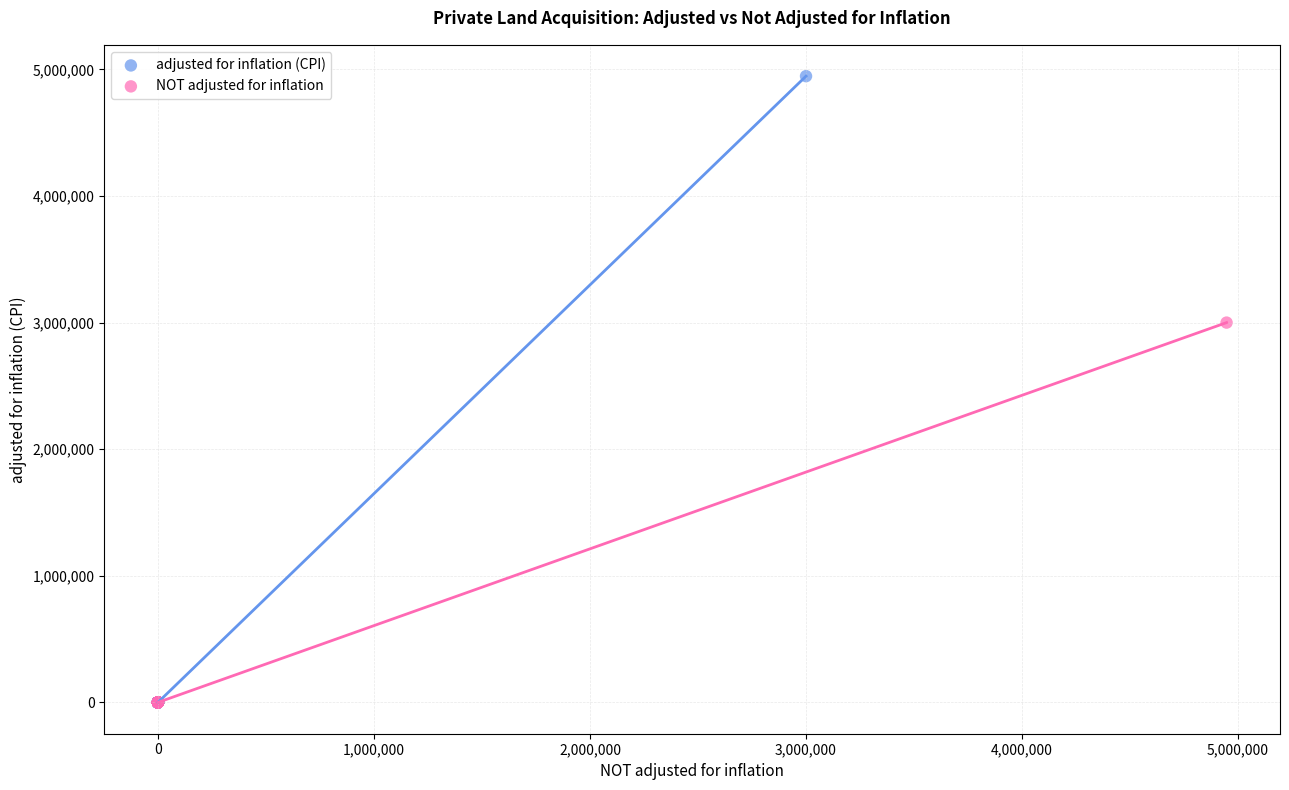

Which series has the widest spread of Y values?

adjusted for inflation (CPI)